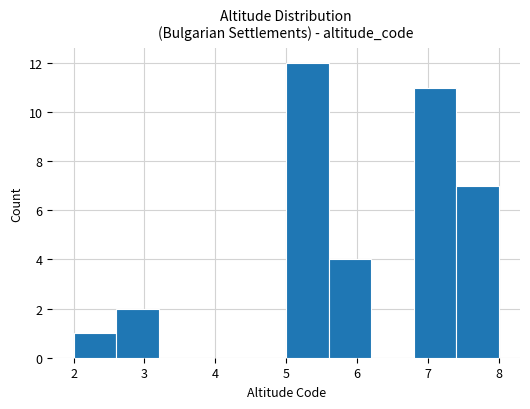

What is the height of the bar covering 6.8 to 7.4 on the x-axis? The values are not printed on the chart, so give them approximately, as read against the axis.

11